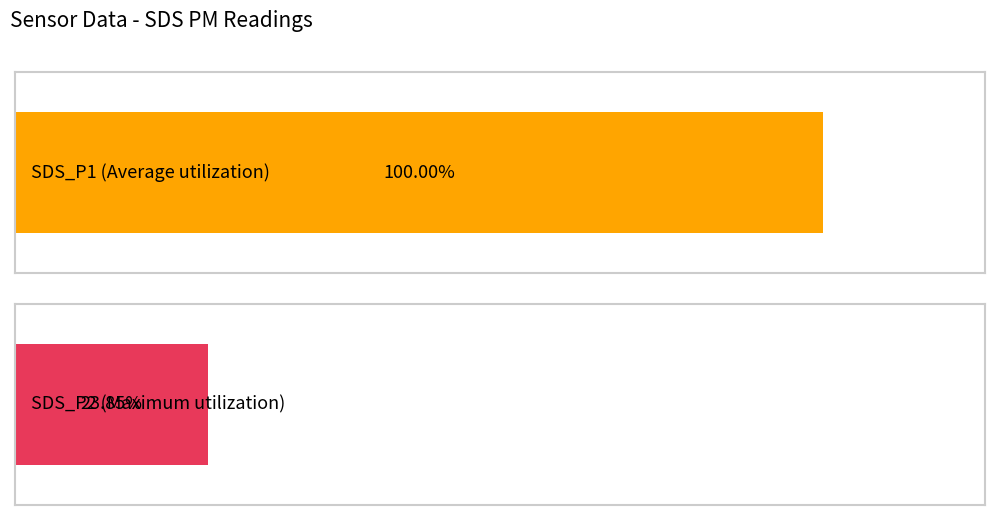

Does the chart contain any negative values?

No